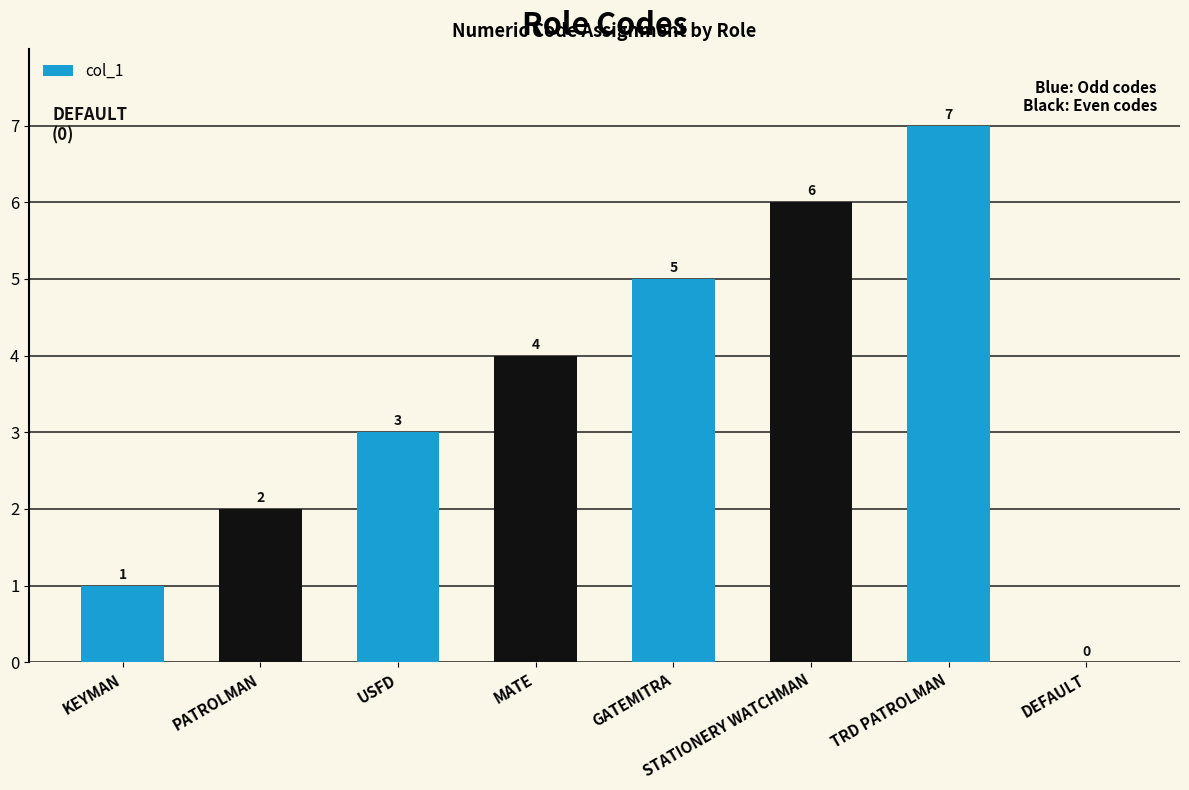

How many data points does each series have?

8